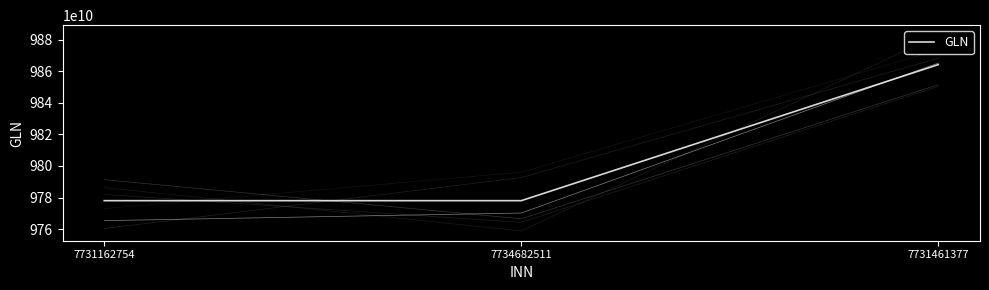

How many data points are above 9777992579999?

1